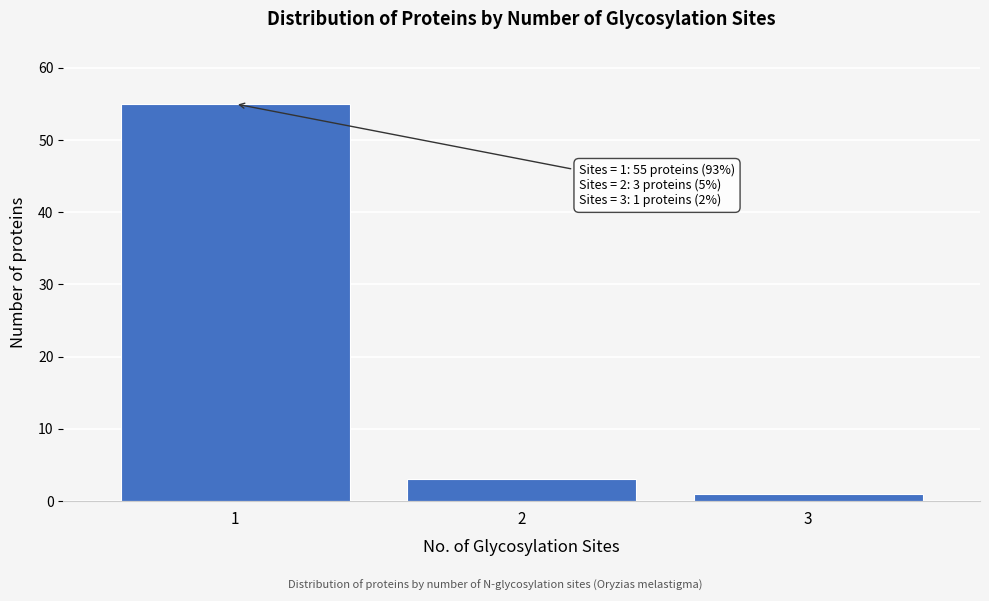

Reading right to left, transcribe all the data shown in this chart.

3=1	2=3	1=55